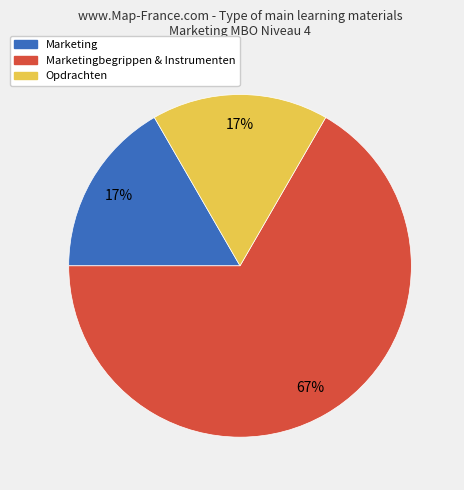

Do Marketingbegrippen & Instrumenten and Marketing together represent more than half of the pie?

Yes